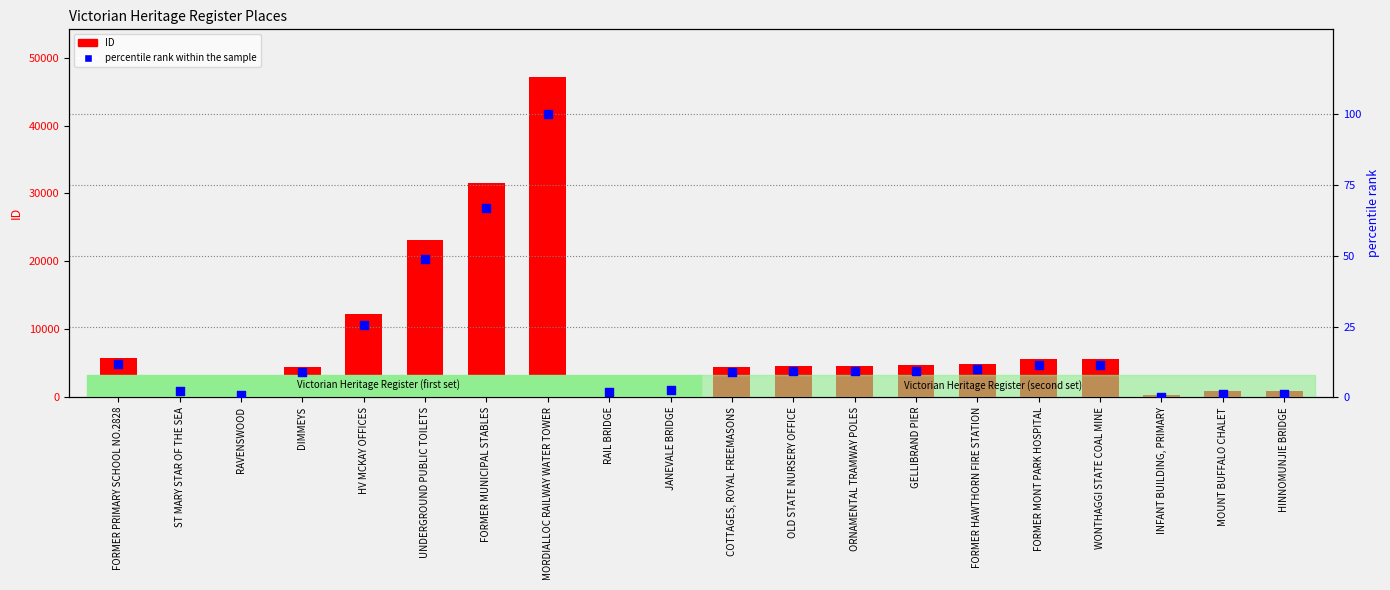

Which series contains the highest Y value?

ID